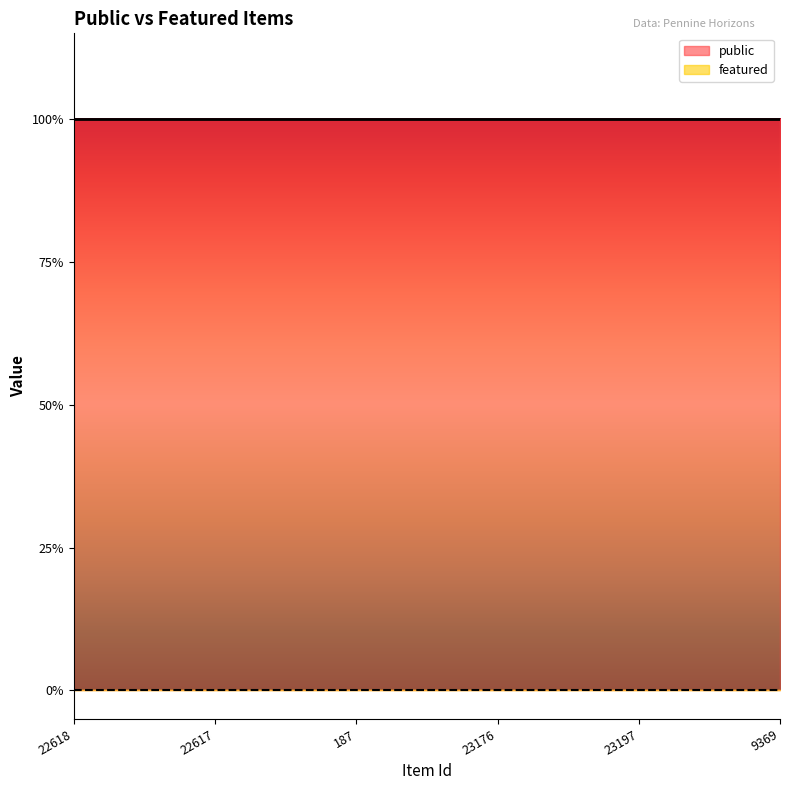

True or false: public has a value of 1 at 187.

False